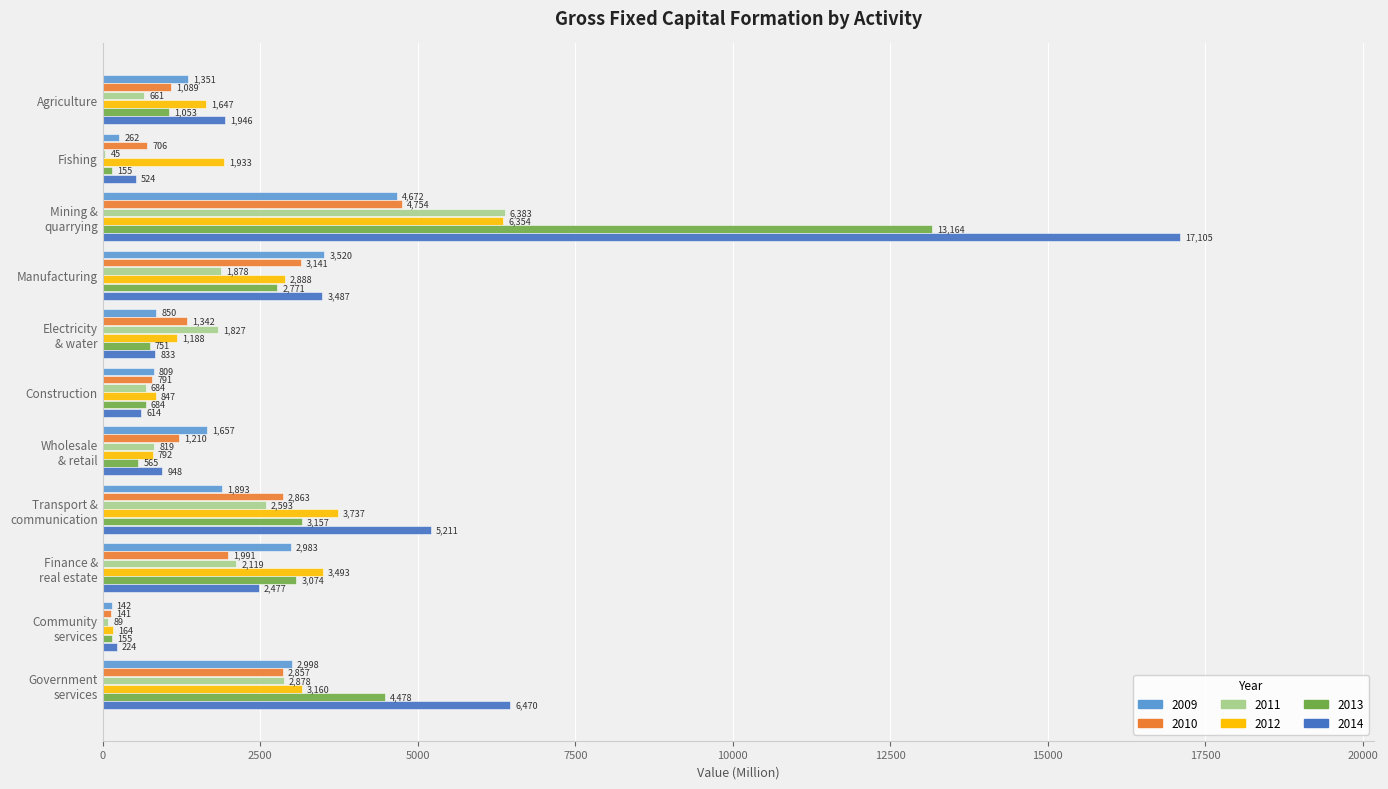

What is the sum of the 2013 values at Agriculture and Fishing?

1207.8